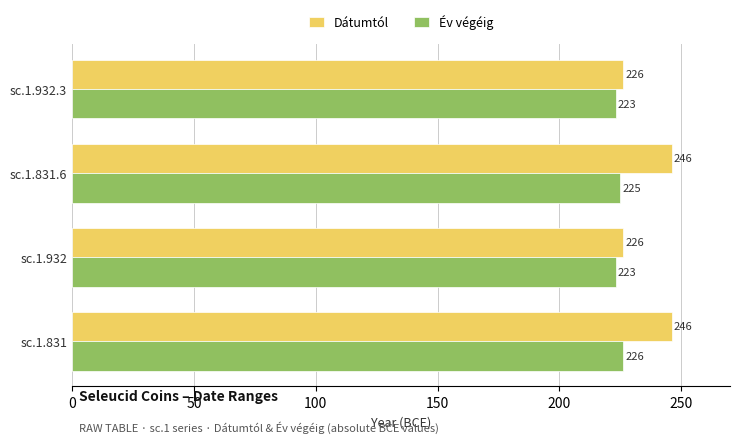

Is it true that Dátumtól equals 246 at sc.1.831.6?

True